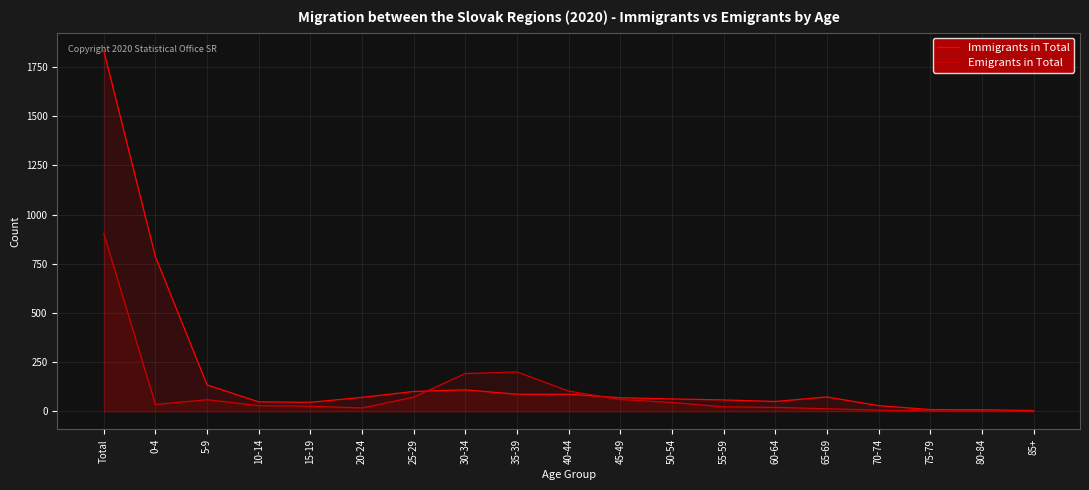

Reading left to right, transcribe all the data shown in this chart.

Immigrants in Total: Total=1832	0-4=786	5-9=134	10-14=48	15-19=46	20-24=71	25-29=101	30-34=109	35-39=87	40-44=87	45-49=69	50-54=63	55-59=58	60-64=50	65-69=73	70-74=29	75-79=9	80-84=8	85+=4
Emigrants in Total: Total=904	0-4=35	5-9=59	10-14=29	15-19=26	20-24=17	25-29=72	30-34=192	35-39=200	40-44=103	45-49=60	50-54=45	55-59=23	60-64=20	65-69=13	70-74=6	75-79=2	80-84=2	85+=0